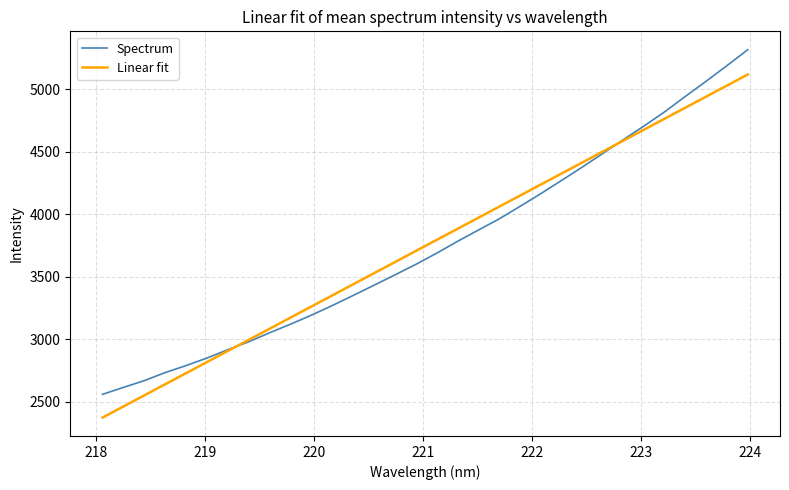

What is the lowest value of the Spectrum series?

2558.7